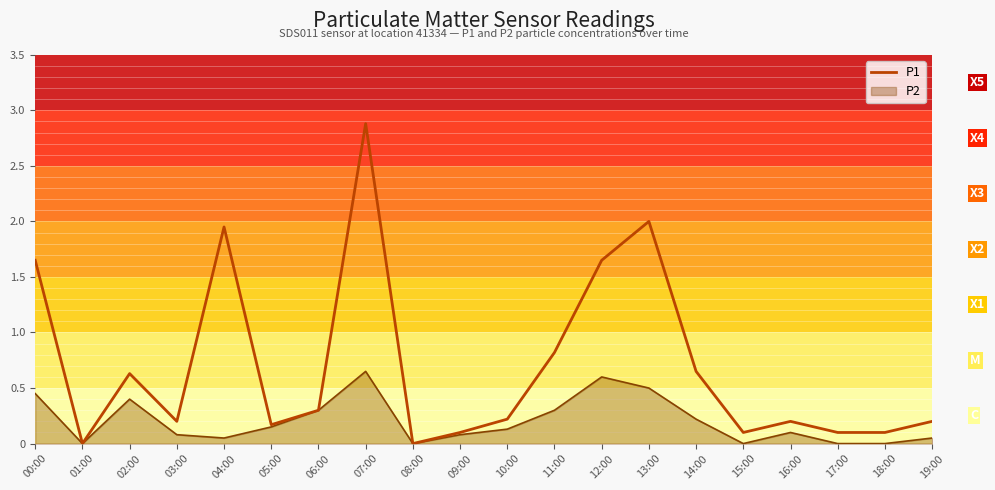

List the series in order of their peak value, lowest first.

P2, P1